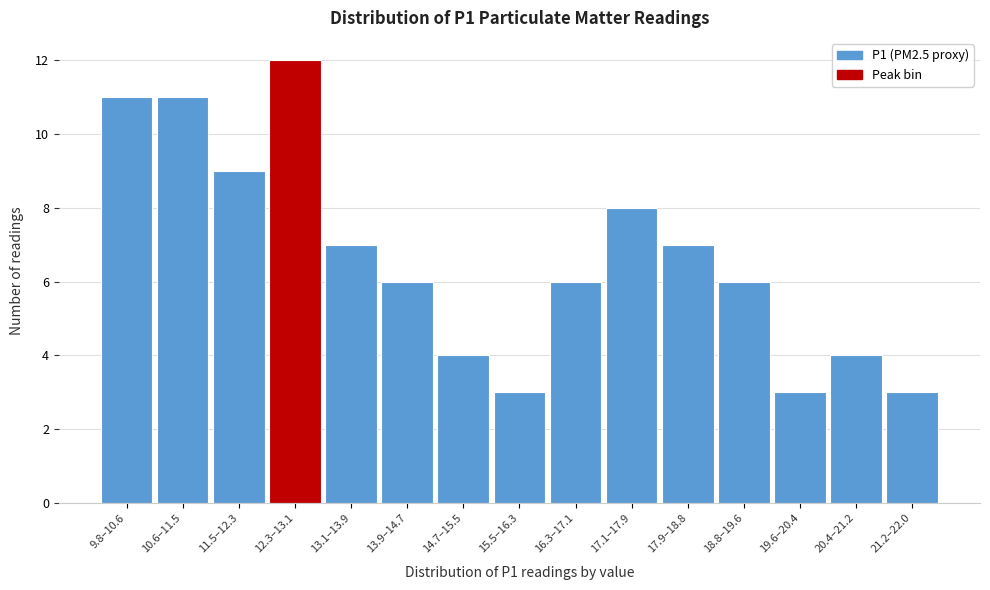

Reading left to right, transcribe all the data shown in this chart.

11	11	9	12	7	6	4	3	6	8	7	6	3	4	3